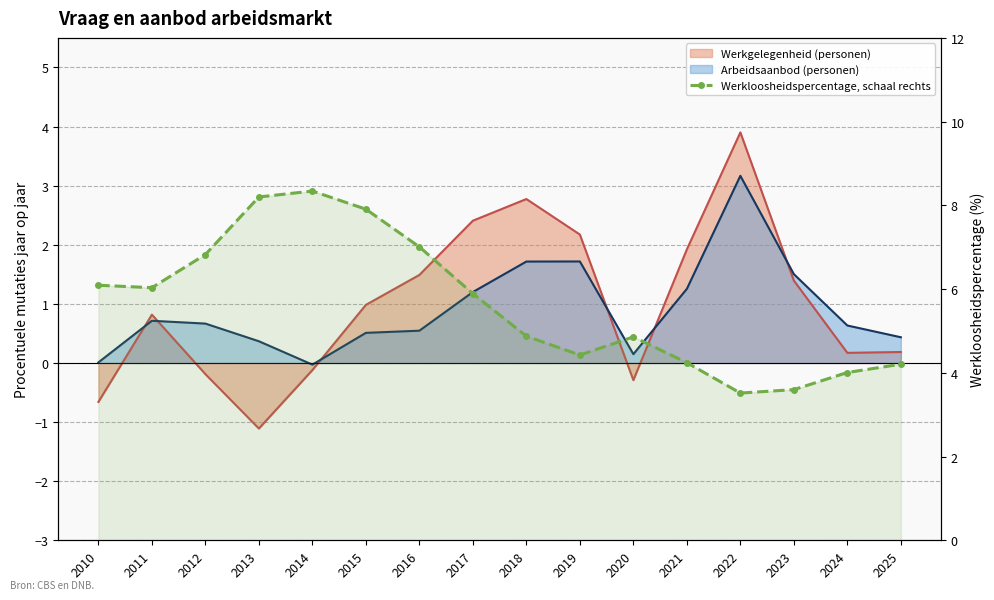

What is the value of the 1st point from the left?

6.1